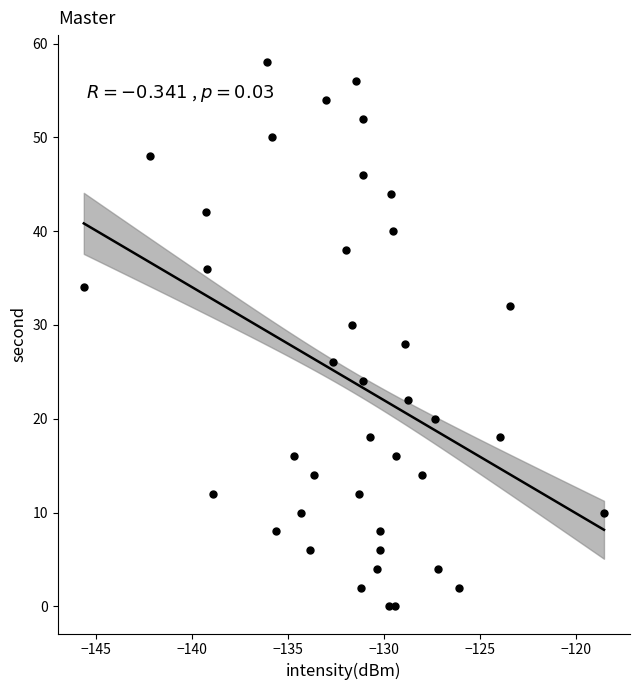

What is the range of Y values (max minus min)?

58